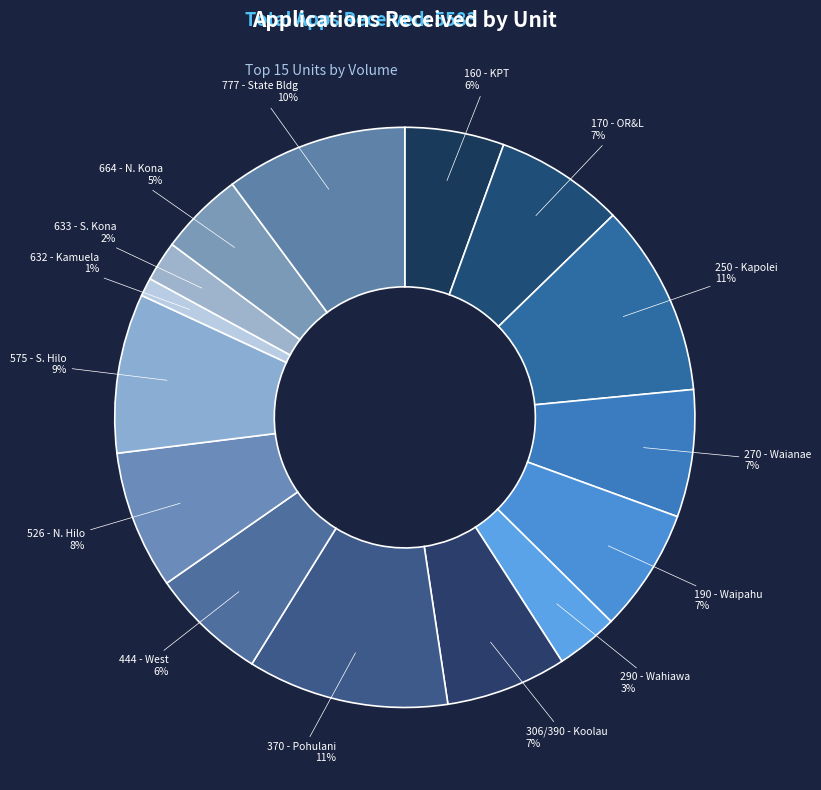

To the nearest percent, what portion does 370 - Pohulani represent?

11%